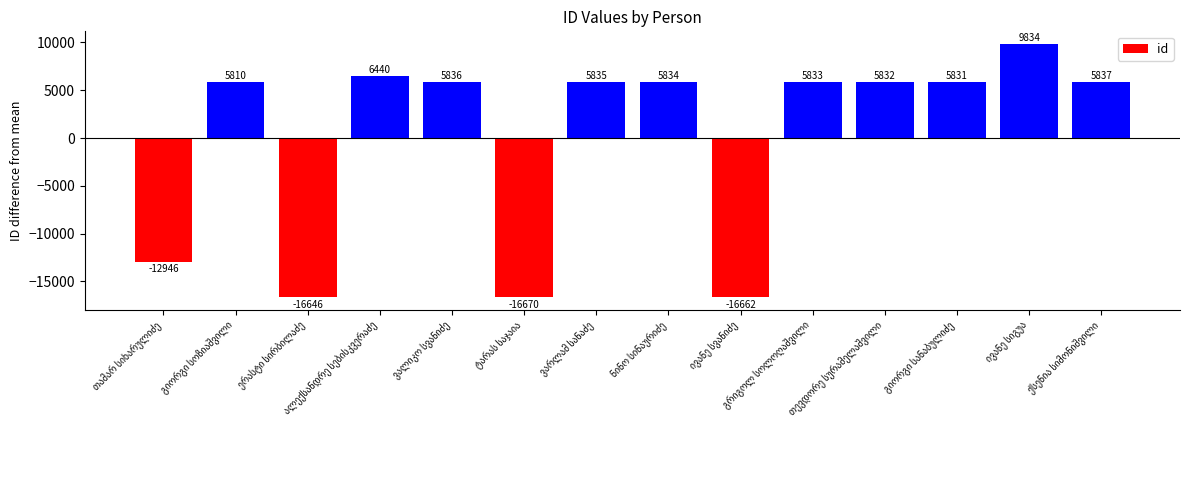

What is the maximum value shown in the chart?

9834.1